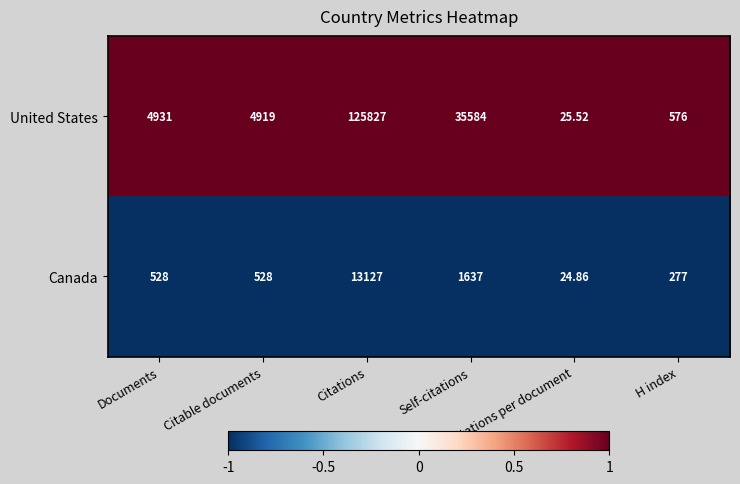

At which category does the chart reach its minimum across all series?

Citations per document